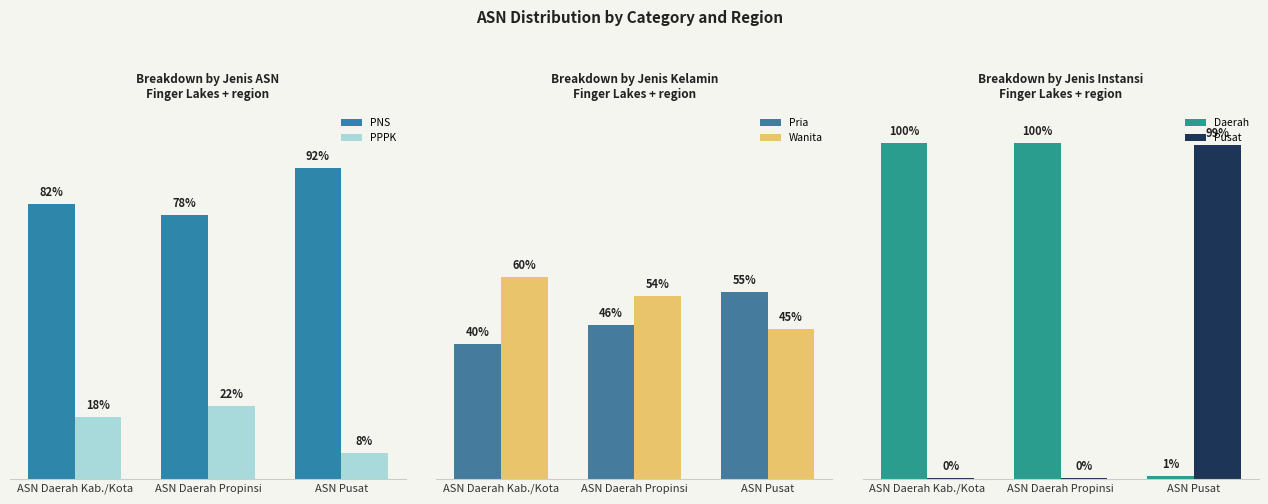

List the labels in order of Pria value, largest first.

ASN Pusat, ASN Daerah Propinsi, ASN Daerah Kab./Kota